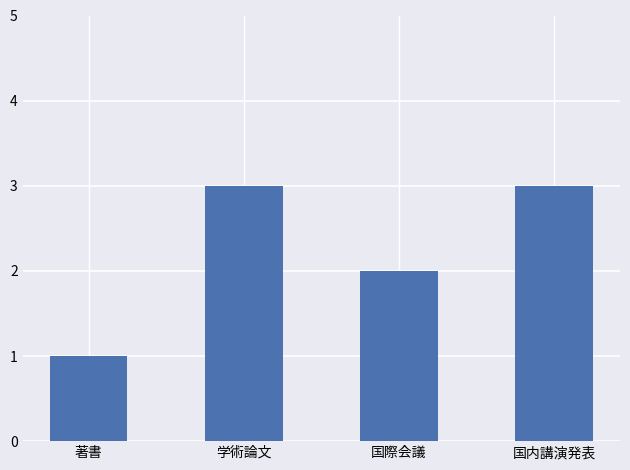

Which has a higher value, 国内講演発表 or 国際会議?

国内講演発表